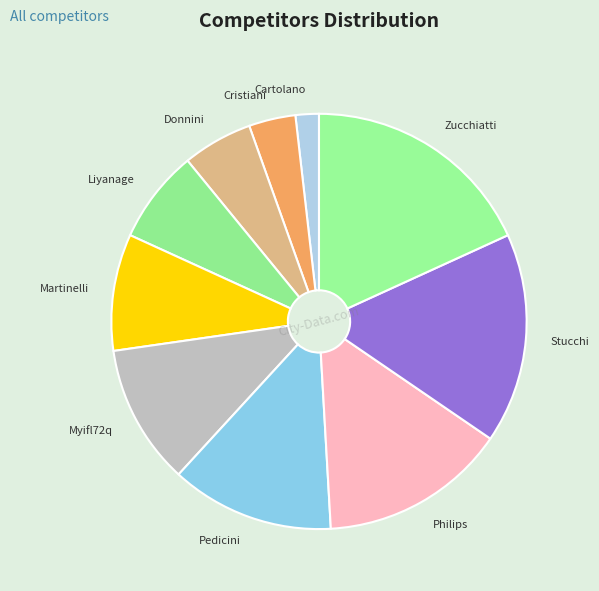

How many slices are in this pie chart?

10